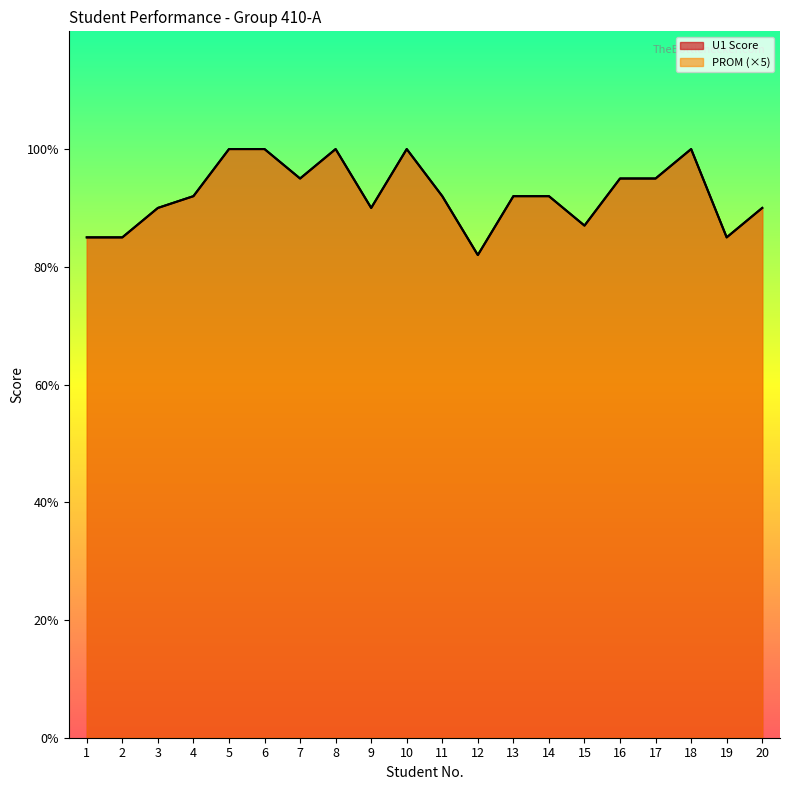

What is the value of the PROM point at the 20th from the left?

90